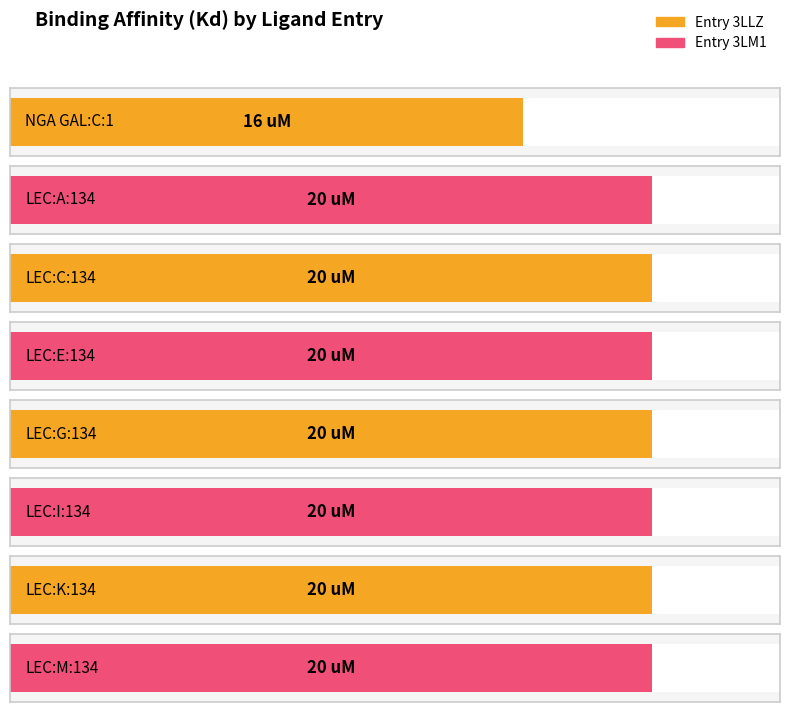

Between LEC:E:134 and LEC:C:134, which is larger?

LEC:E:134